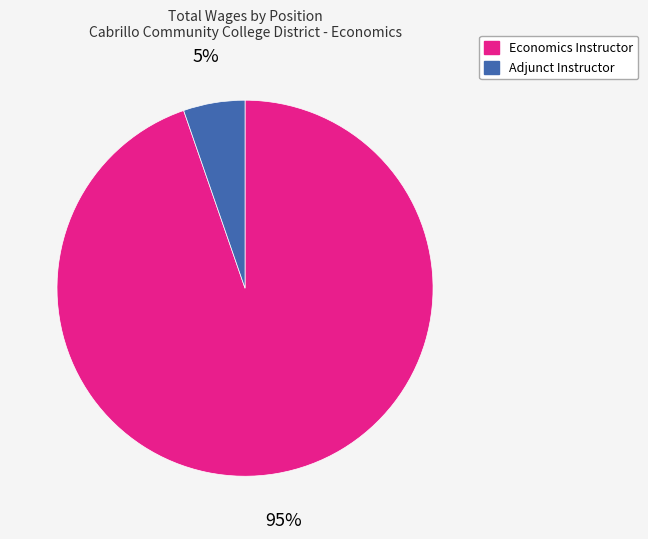

What is the smallest slice in the pie chart?

Adjunct Instructor